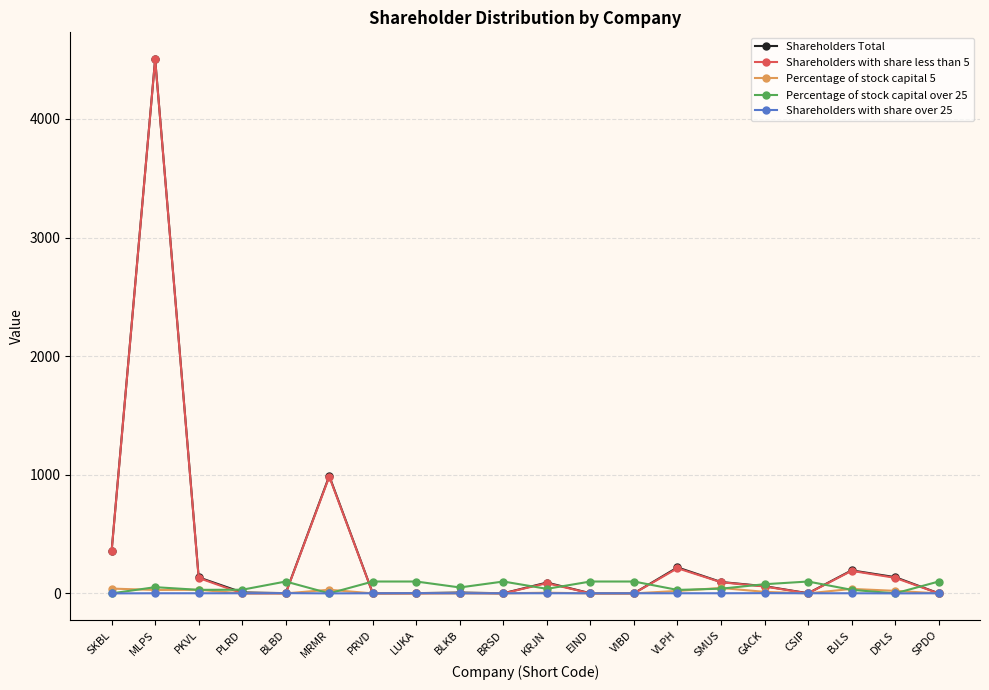

At which category does Shareholders with share less than 5 reach its first local peak?

MLPS